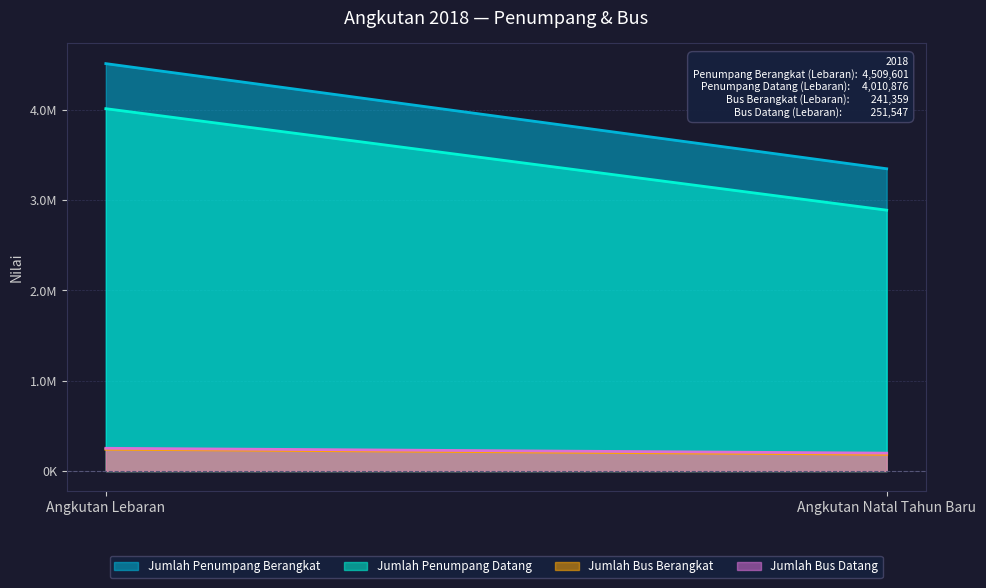

How many lines are shown in the chart?

4